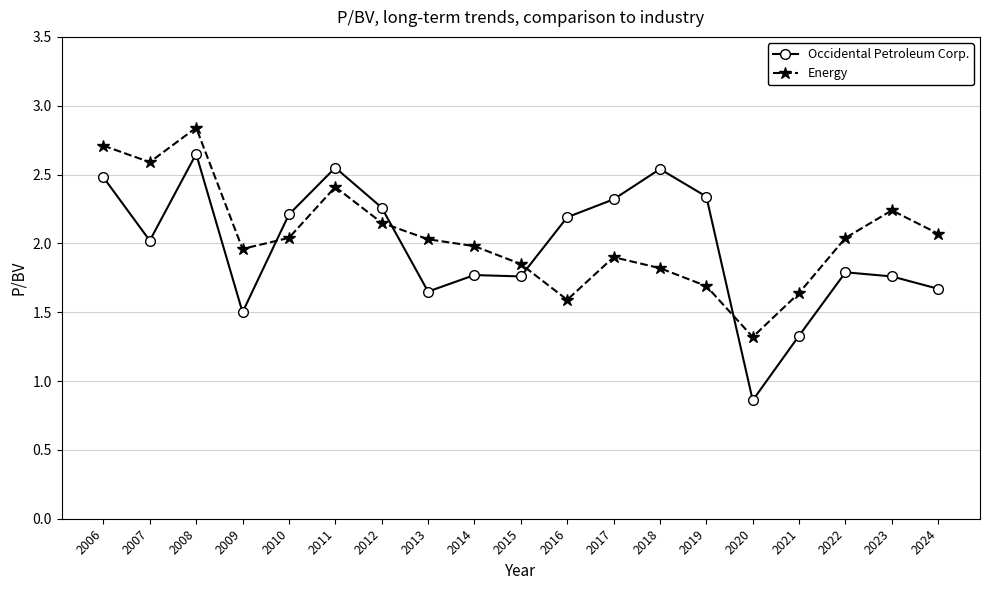

True or false: Occidental Petroleum Corp. has a value of 2.8 at 2022.

False